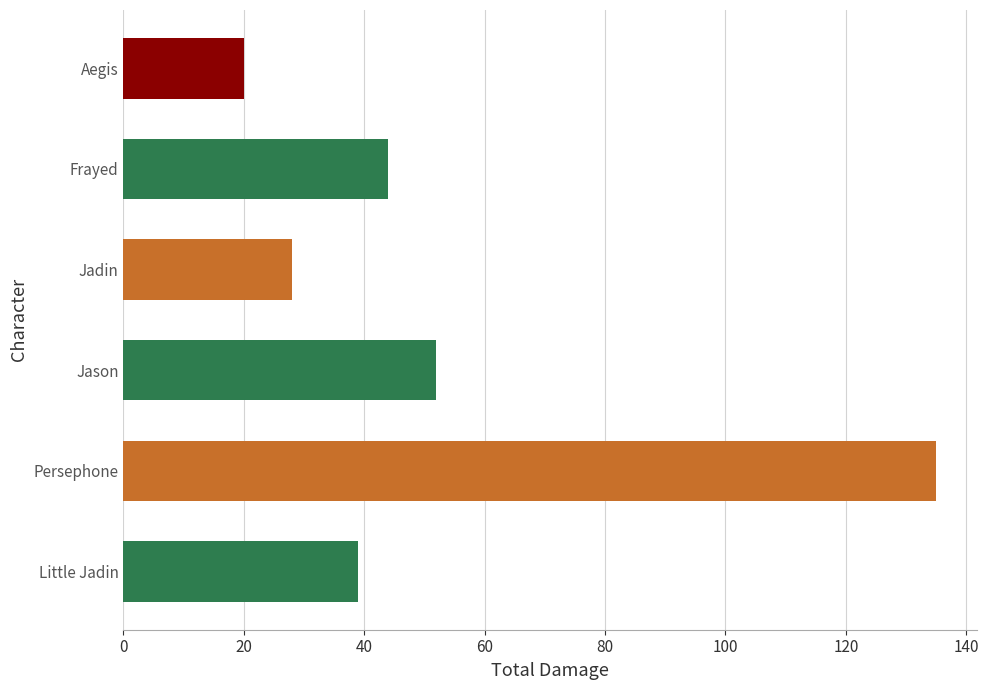

Read the value at Frayed, to the nearest 5.

45